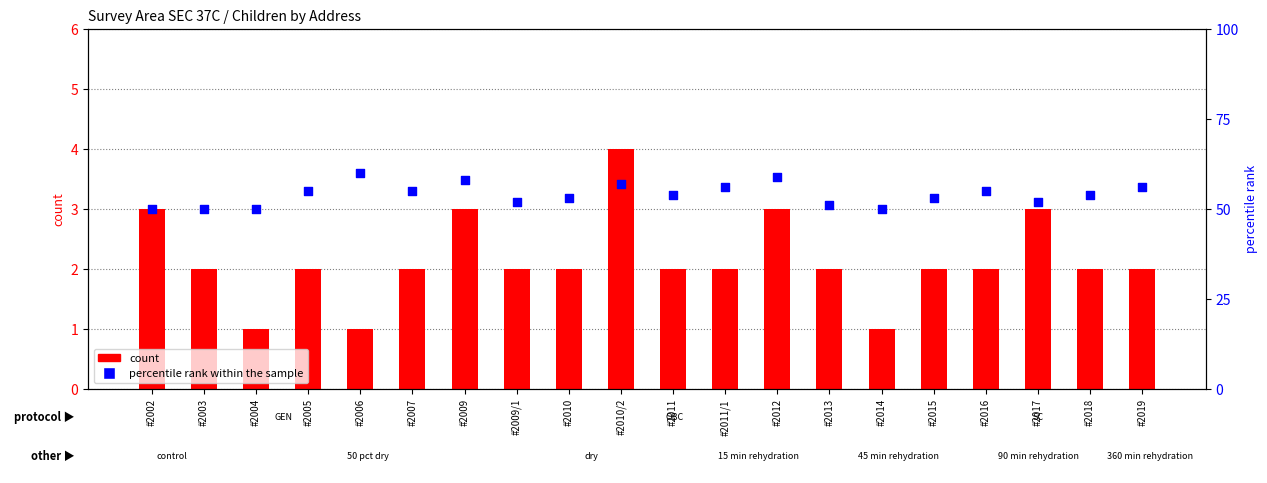

Is the value of percentile rank within the sample at #2005 greater than the value of count at #2019?

Yes